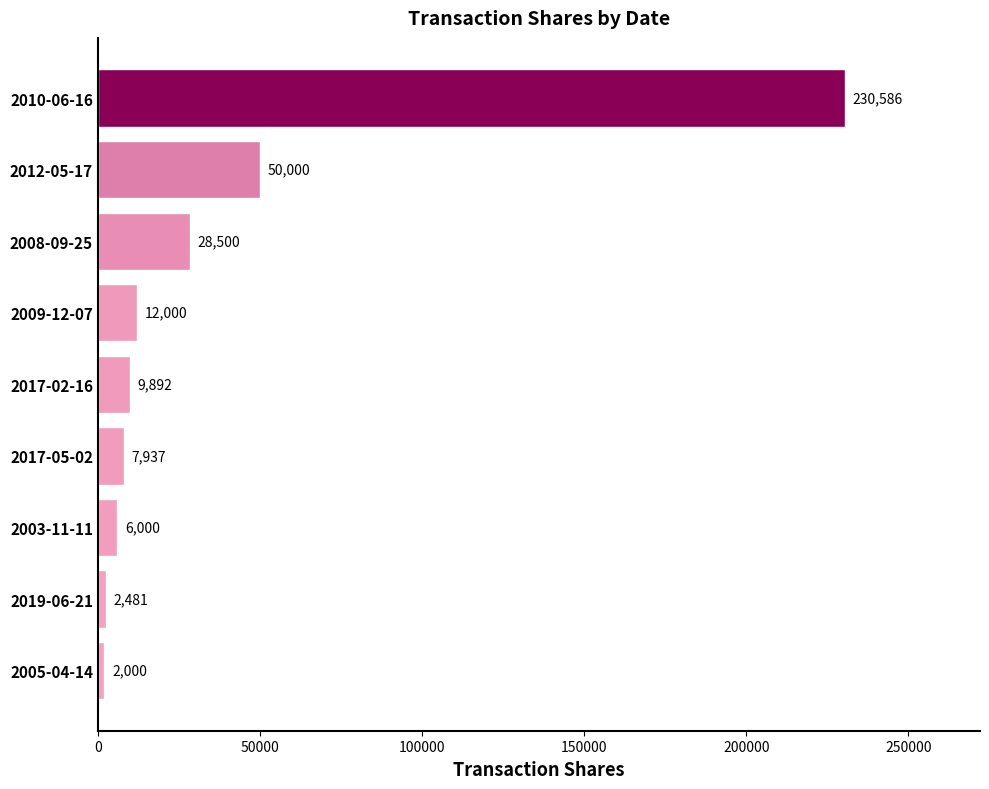

Count the number of categories in the chart.

9